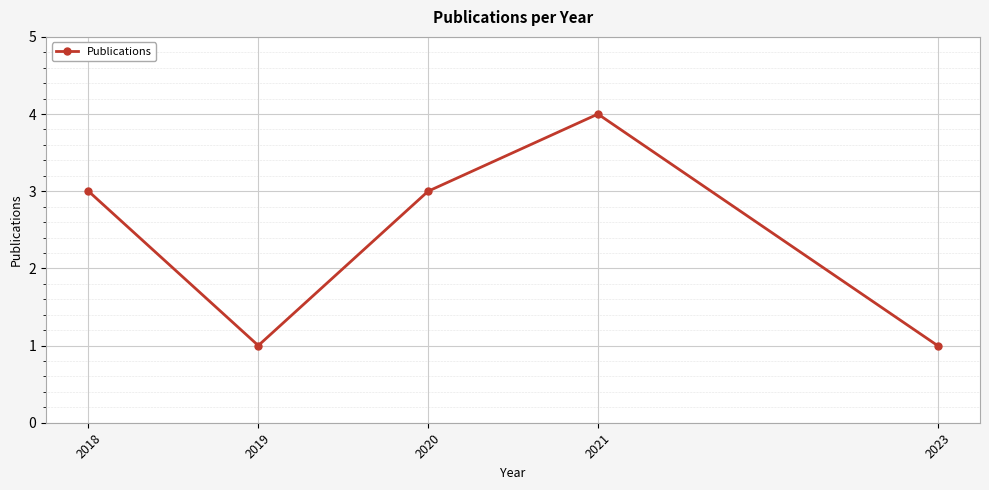

What is the minimum value shown in the chart?

1